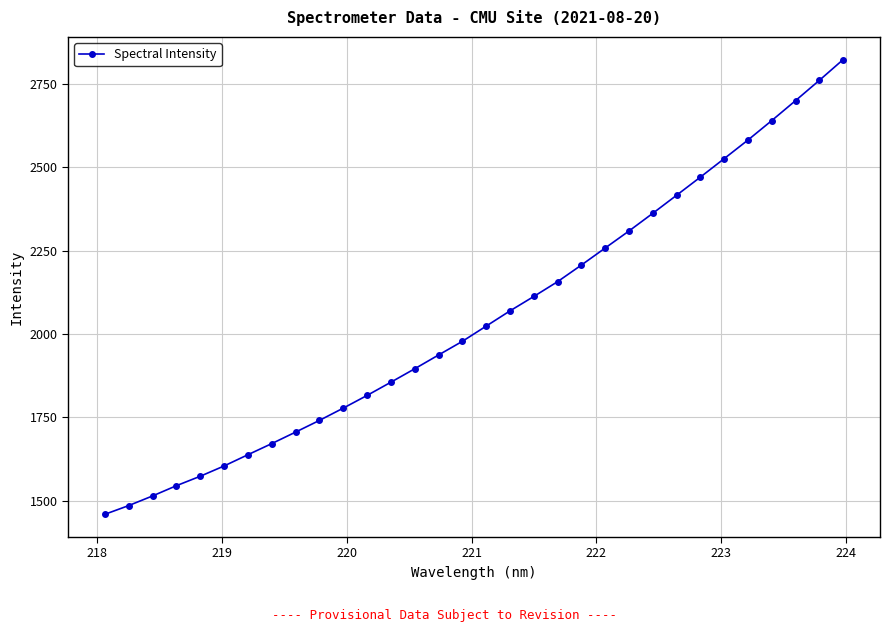

What is the smallest value displayed?

1459.2